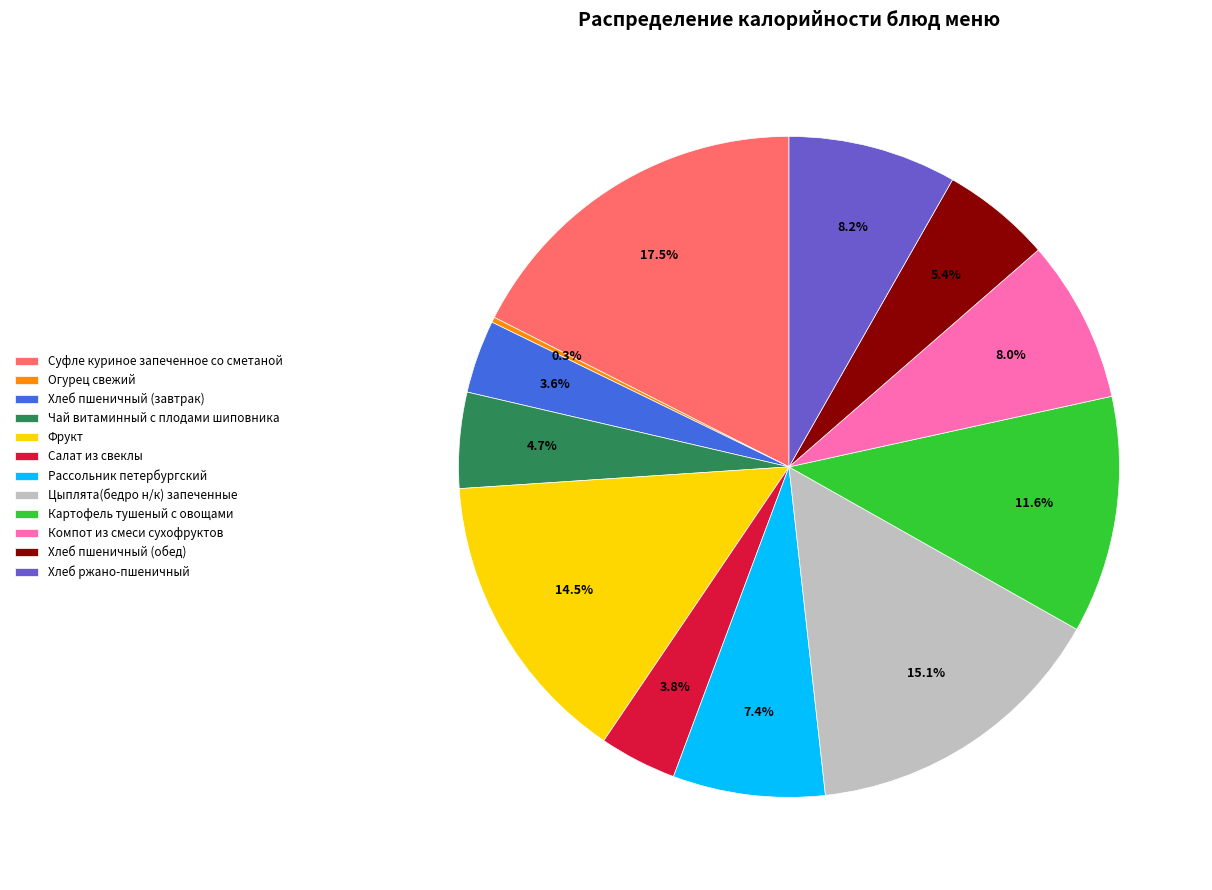

What is the ratio of the value at Цыплята(бедро н/к) запеченные to the value at Хлеб пшеничный (завтрак)?

4.2